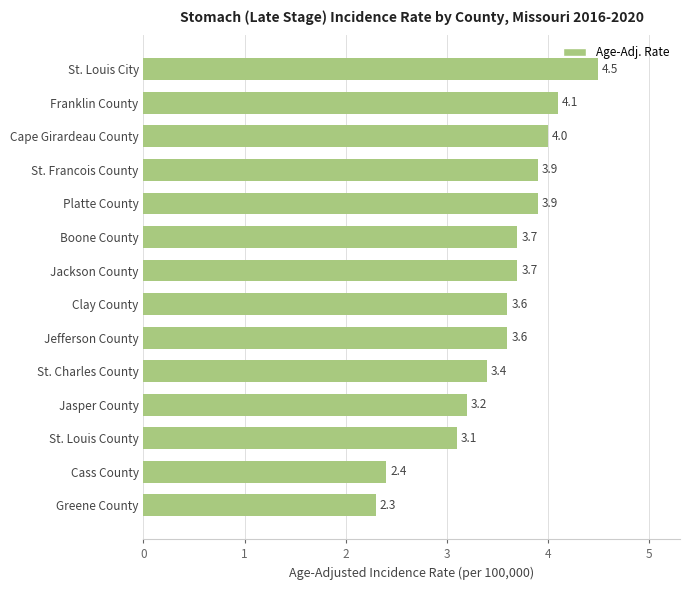

True or false: the data shows 3.4 at St. Charles County.

True